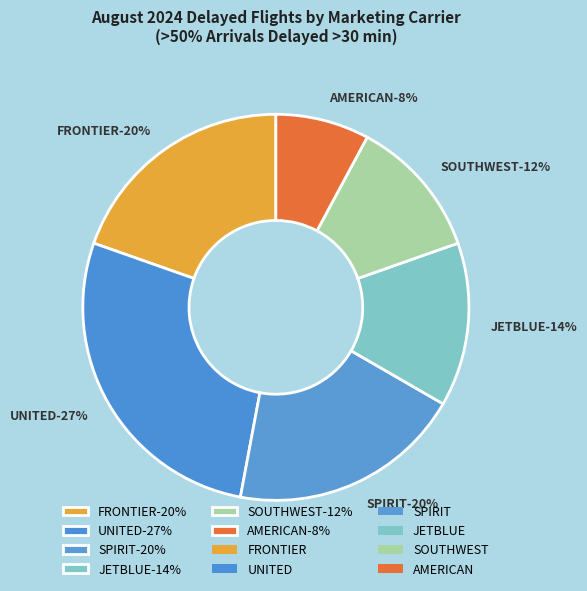

How many segments does this pie chart have?

6